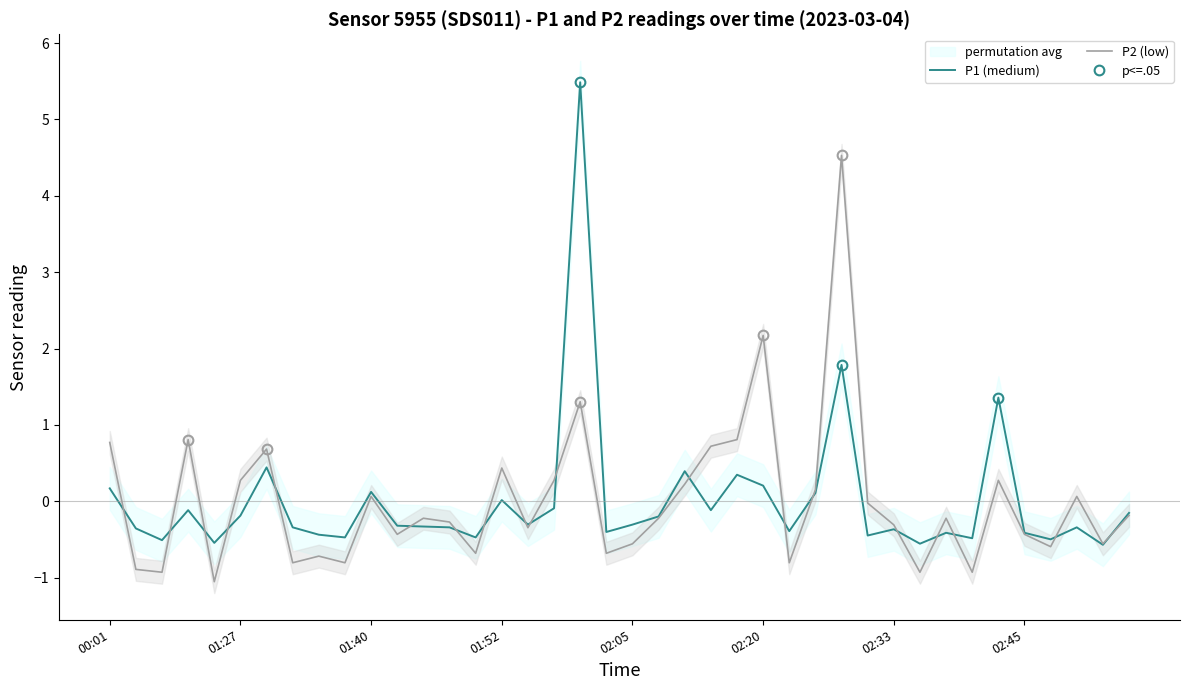

What is the maximum value for P1 (medium)?

5.5